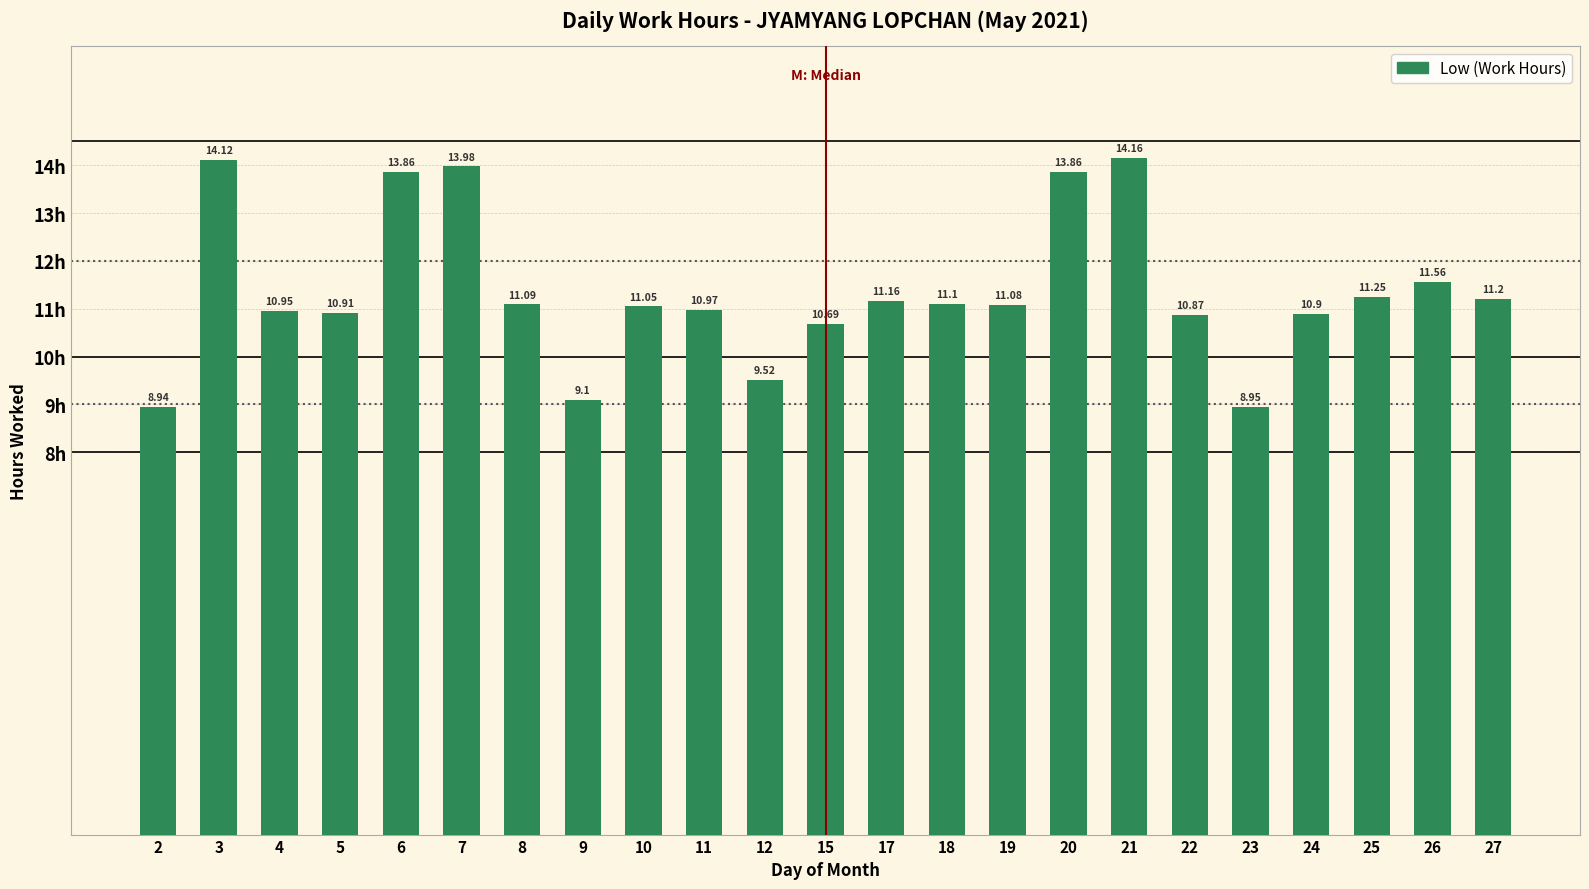

What is the maximum value shown in the chart?

14.2